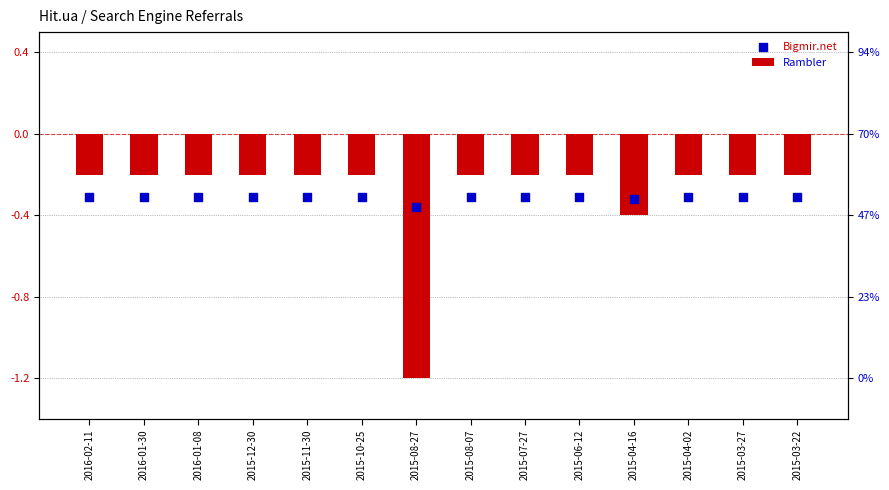

Which series has the largest total across all categories?

Rambler